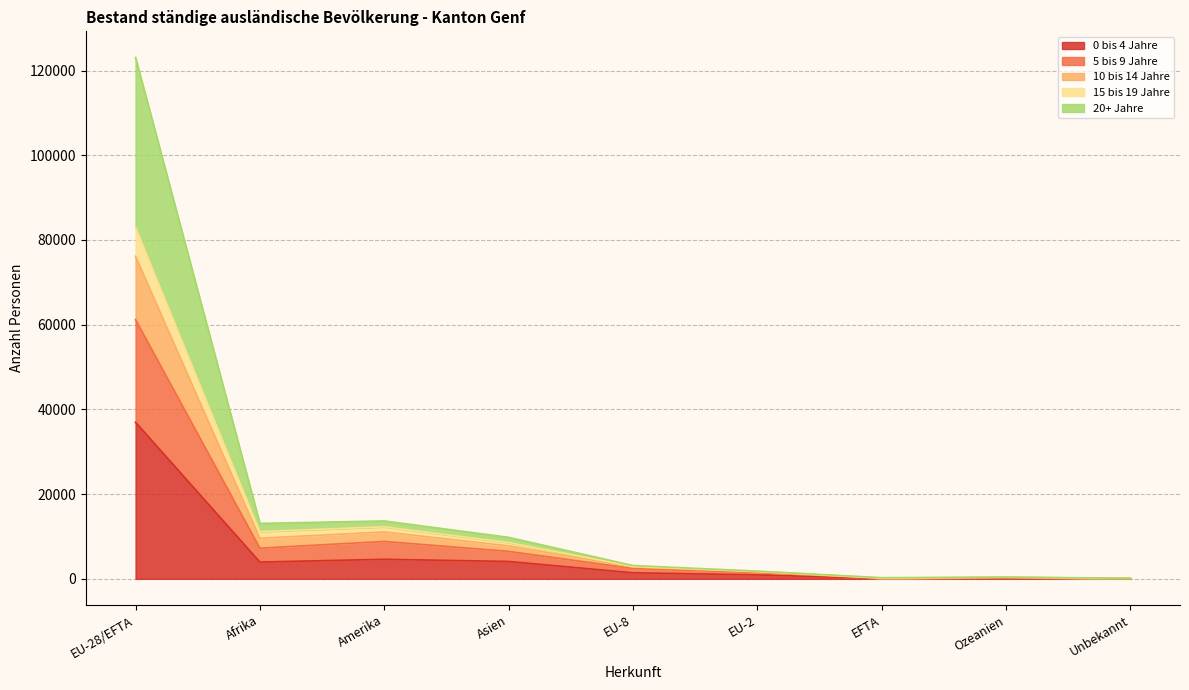

Where is the first local minimum for 20+ Jahre?

Afrika